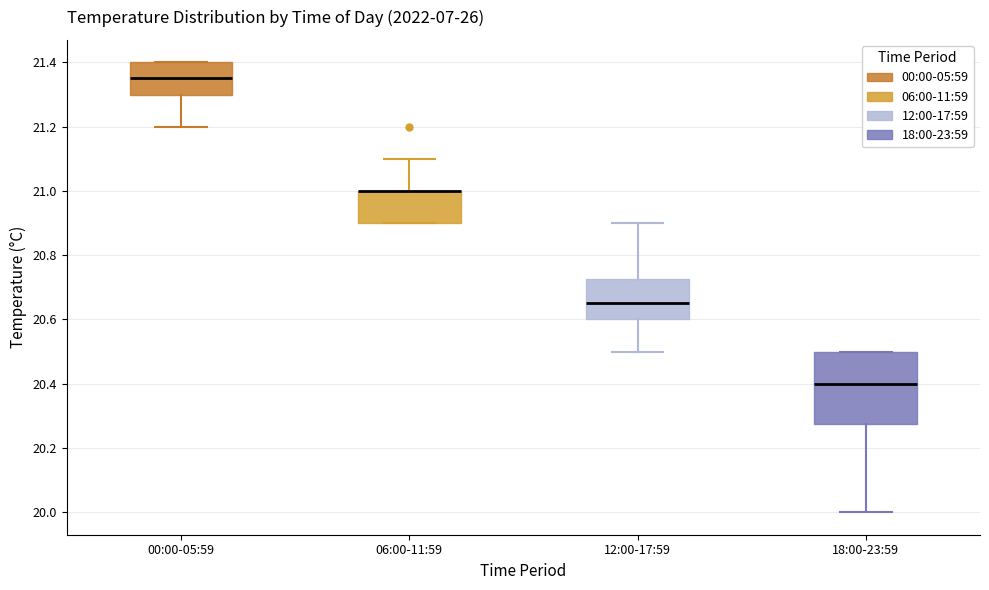

Comparing the boxes themselves (not the whiskers), which one is the tallest?

18:00-23:59